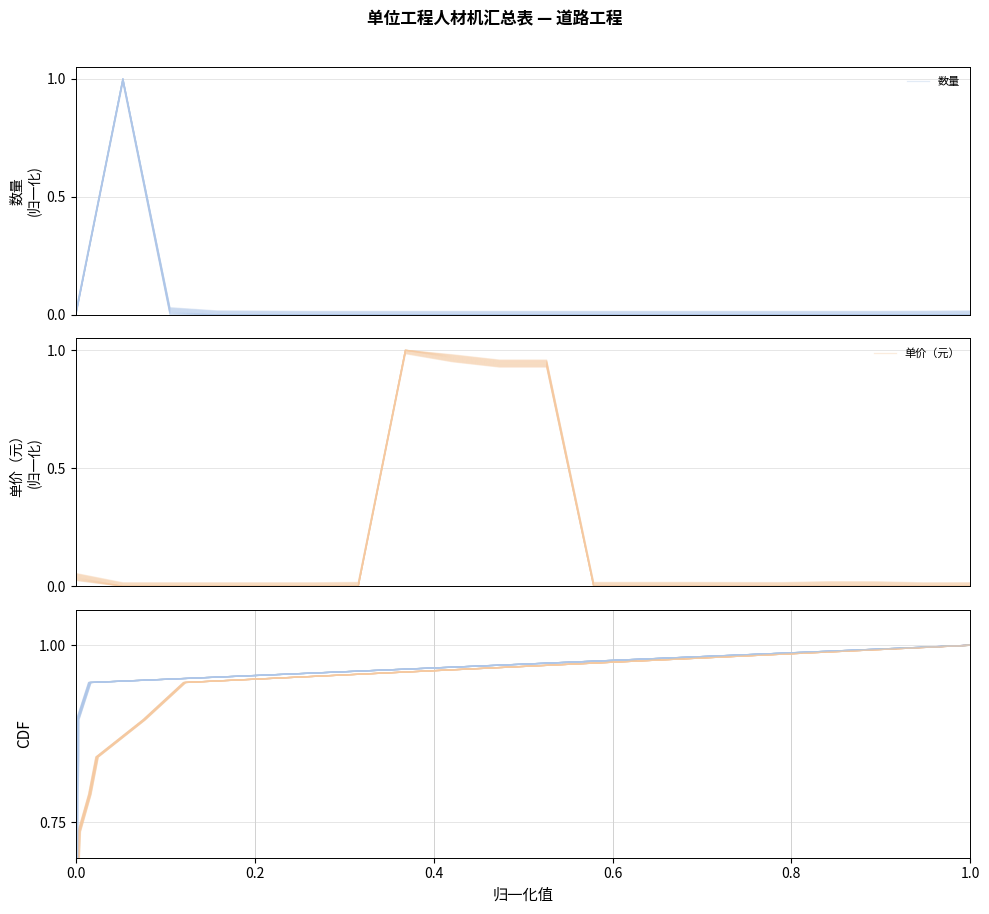

What is the sum of all 单价（元） values?

3.9